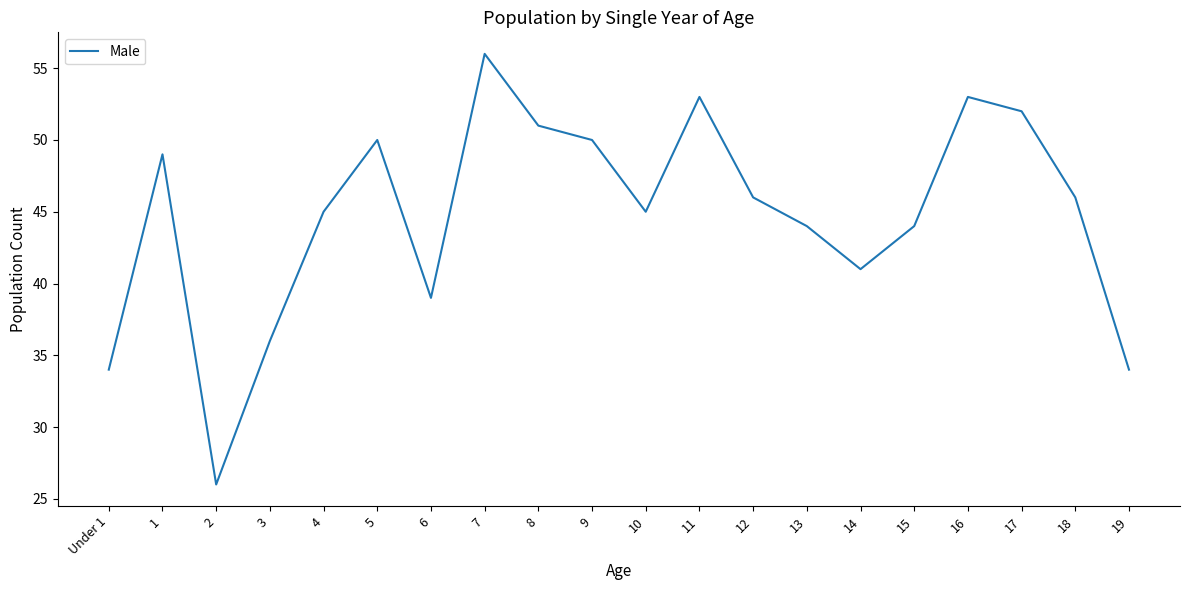

Between 7 and 14, which is larger?

7